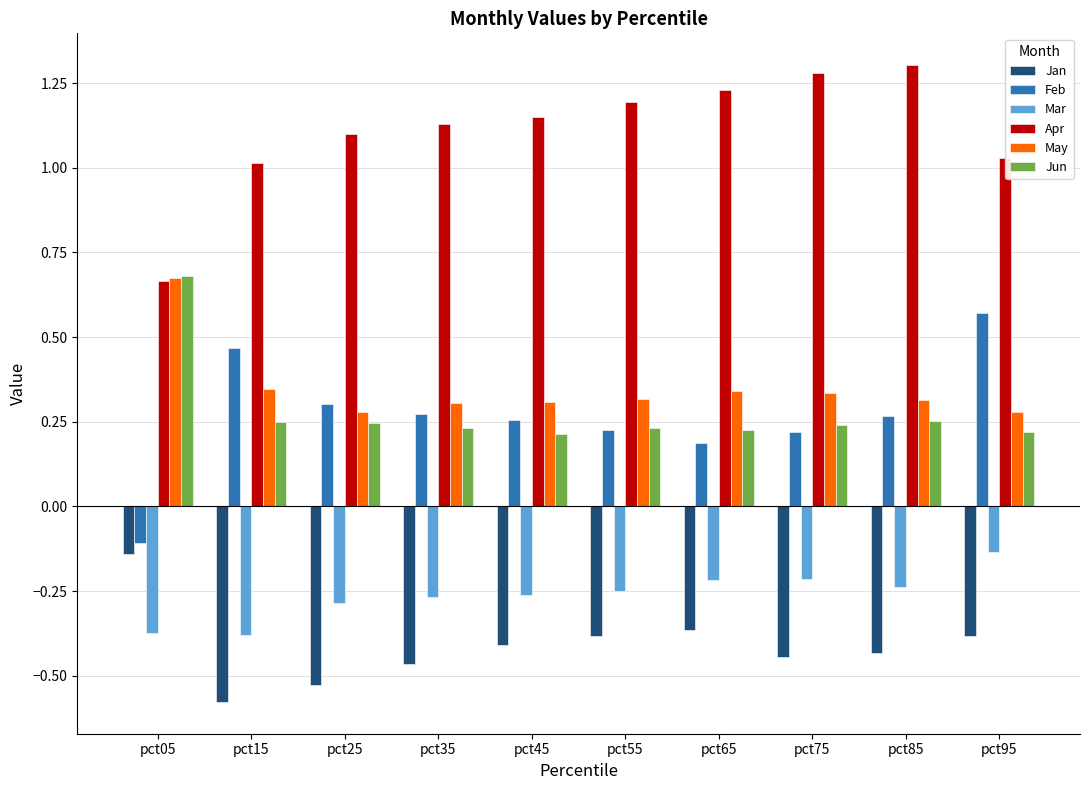

True or false: Jun has a value of 0.3 at pct95.

False